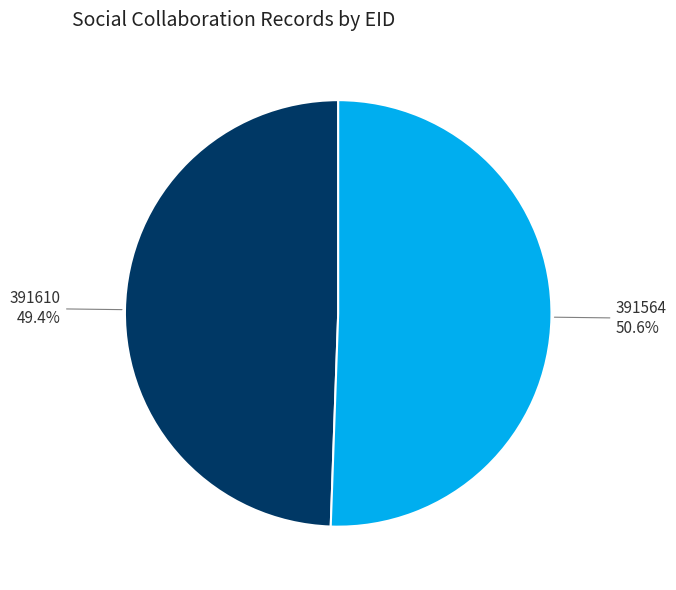

To the nearest percent, what is the difference between the 391610 and 391564 slice percentages?

1%